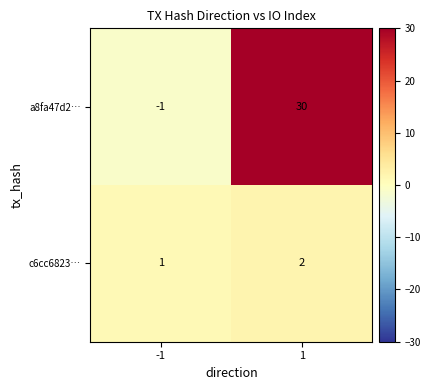

Which series has the largest range (max minus min)?

a8fa47d2…